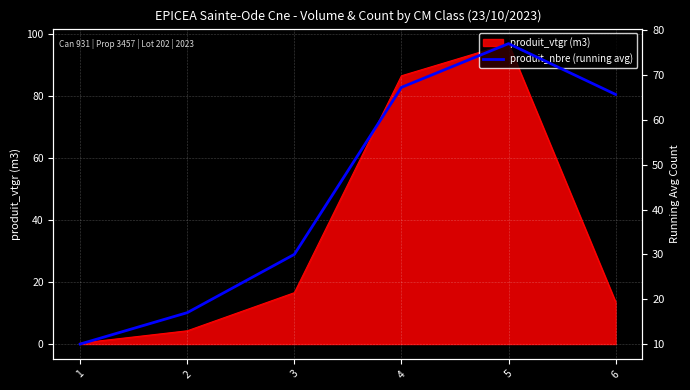

What is the maximum value shown in the chart?

77.0